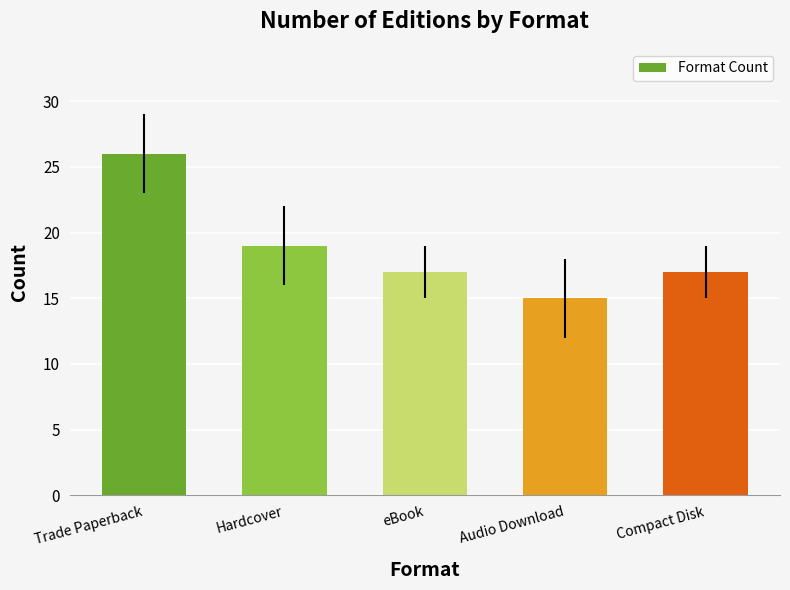

How many data points does each series have?

5